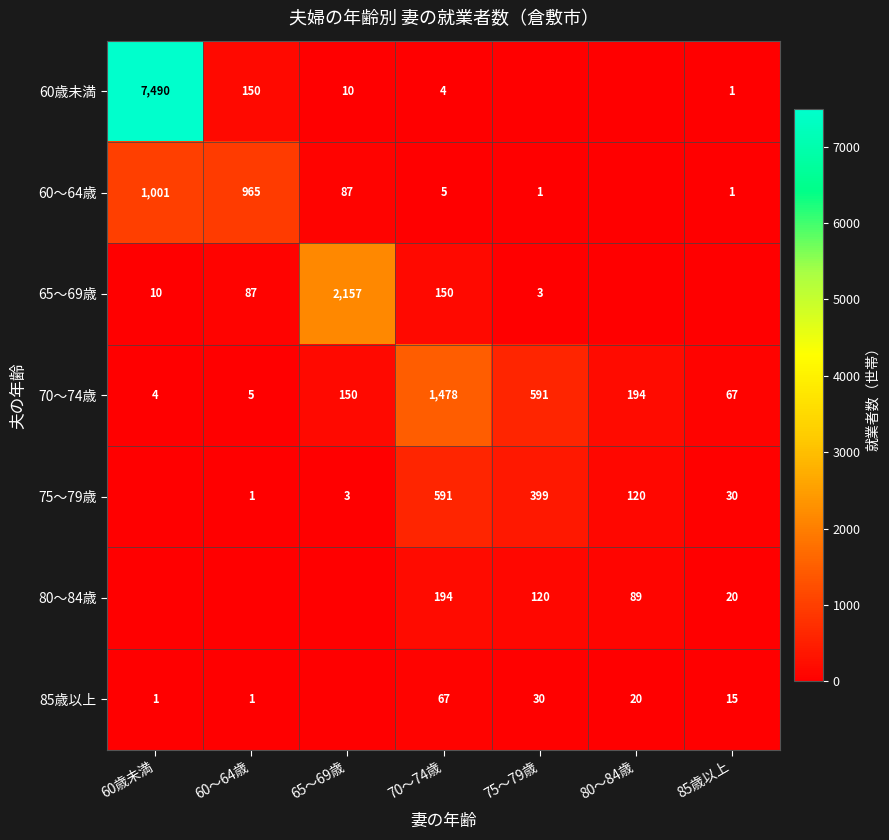

What is the difference between the maximum and minimum values in the 70～74歳 series?

1474